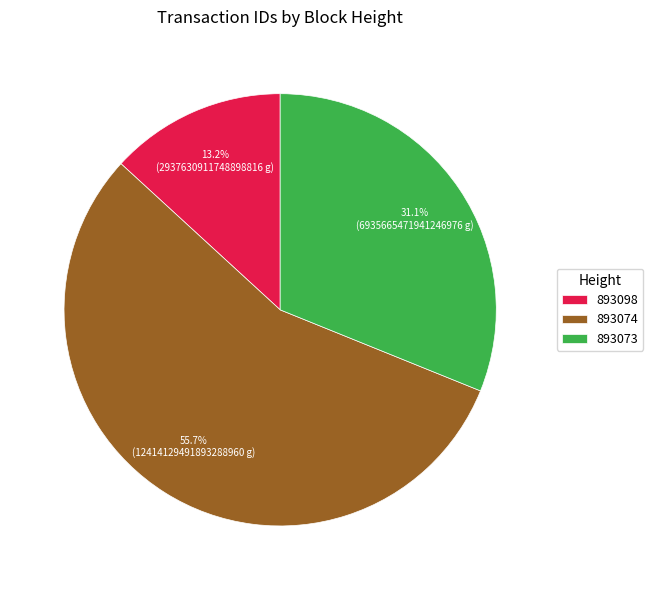

Between 893098 and 893073, which is larger?

893073